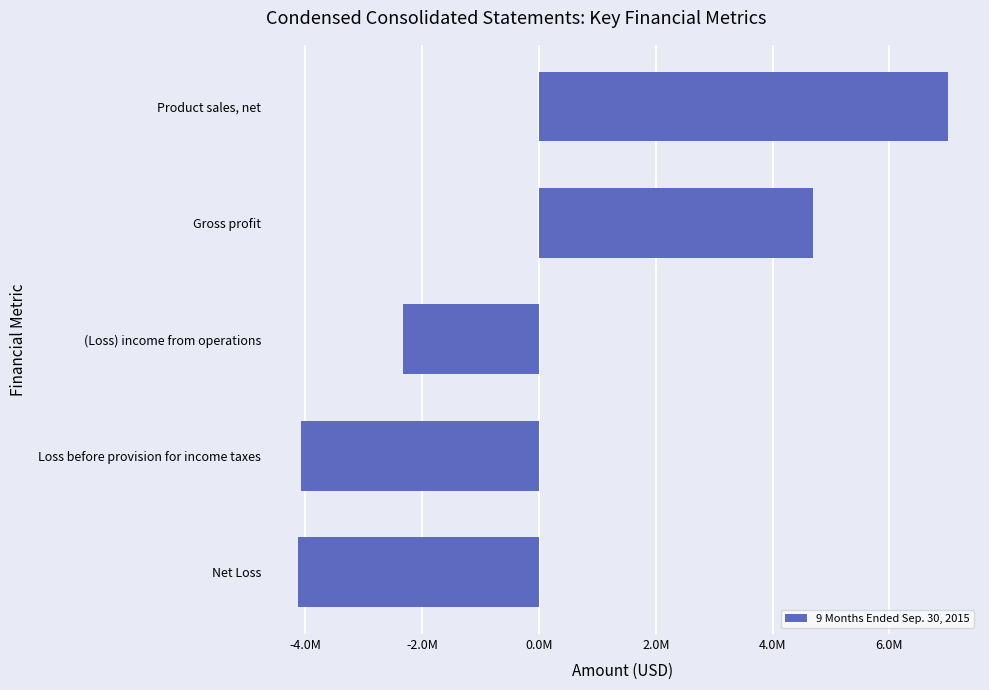

What is the average value?

234782